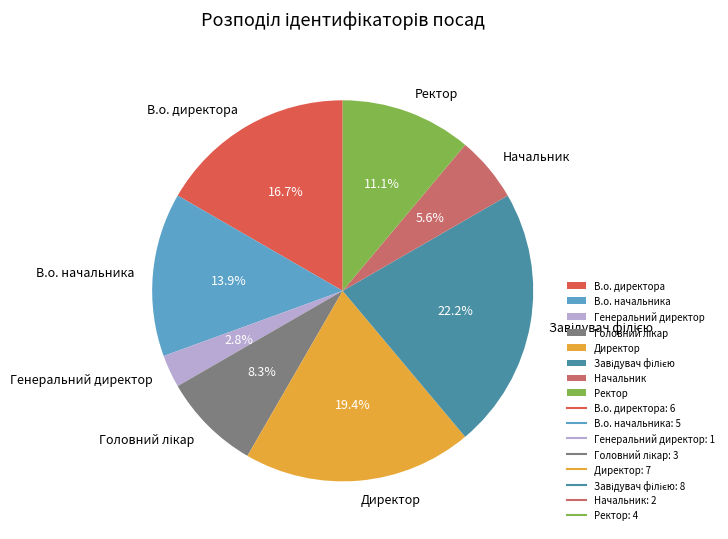

True or false: Начальник accounts for 18% of the total.

False